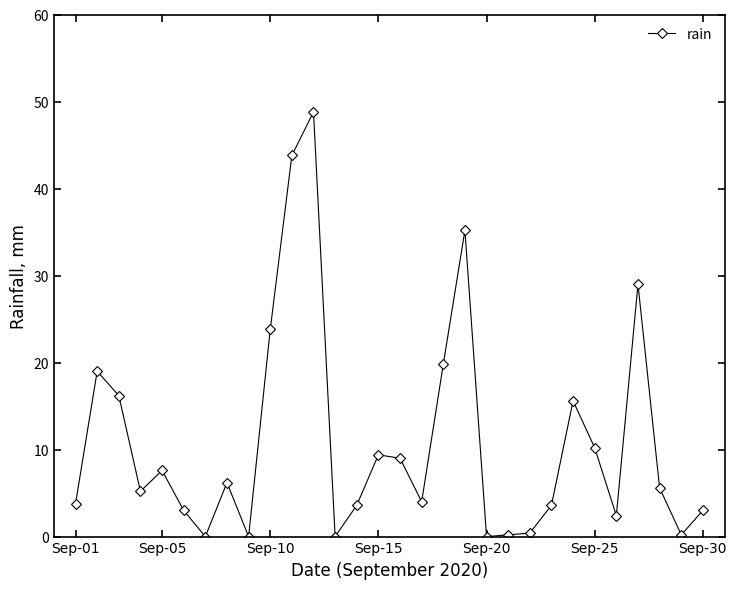

What is the value of the 5th point from the left?

7.6